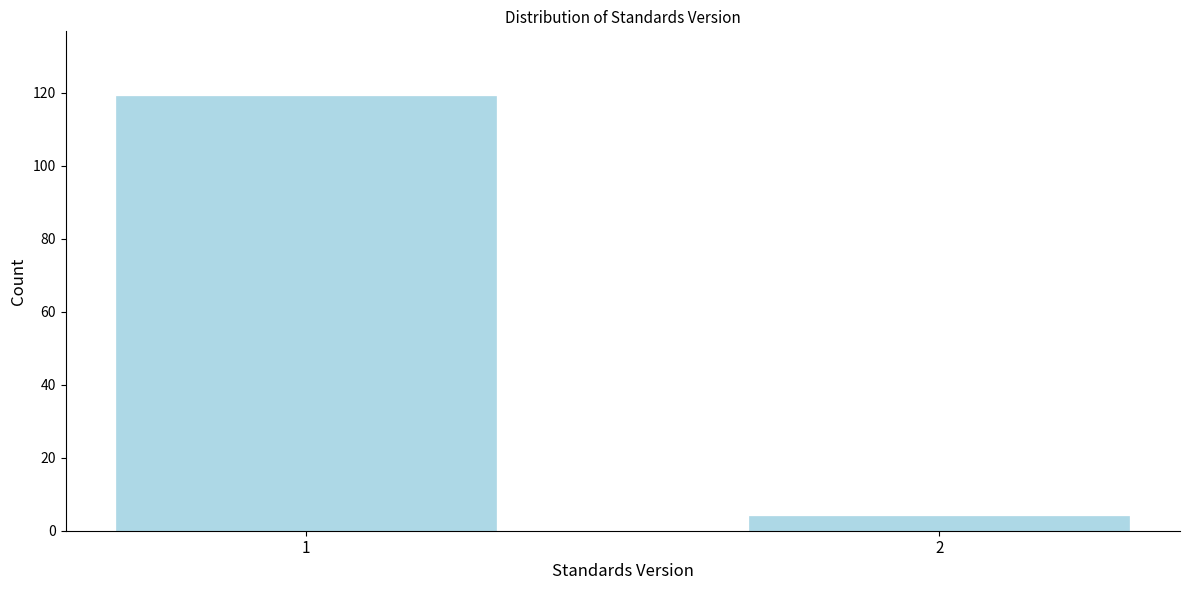

Reading right to left, transcribe all the data shown in this chart.

2=4	1=119